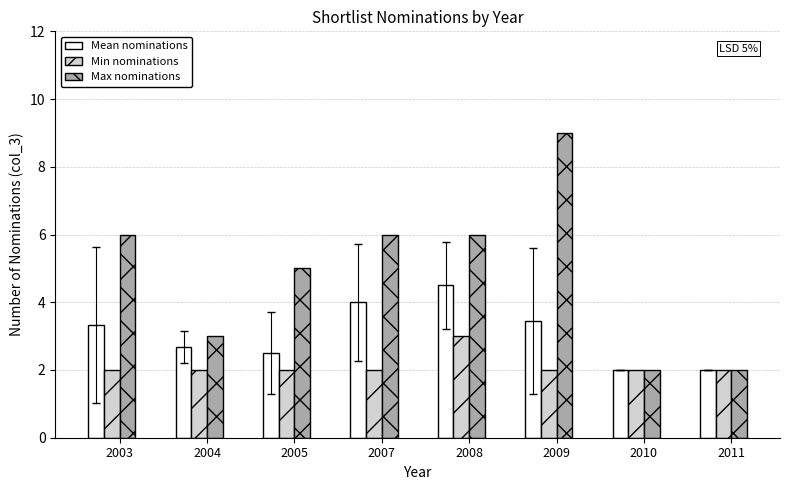

What is the highest value of the Min nominations series?

3.0